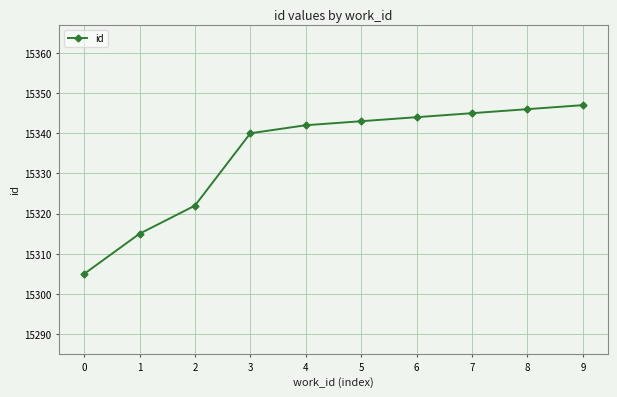

What is the sum of all values?

153349